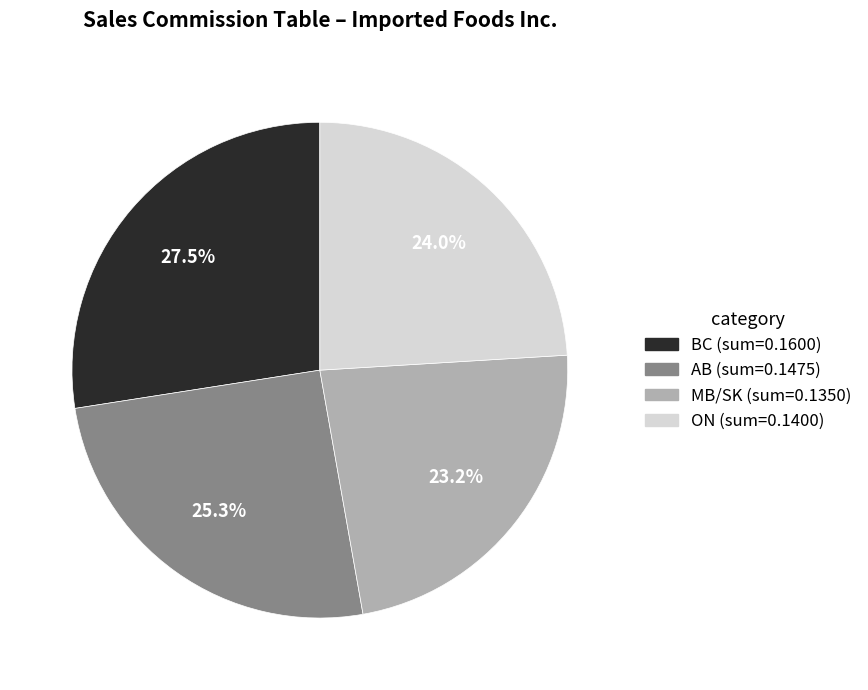

Count the number of slices in the pie.

4